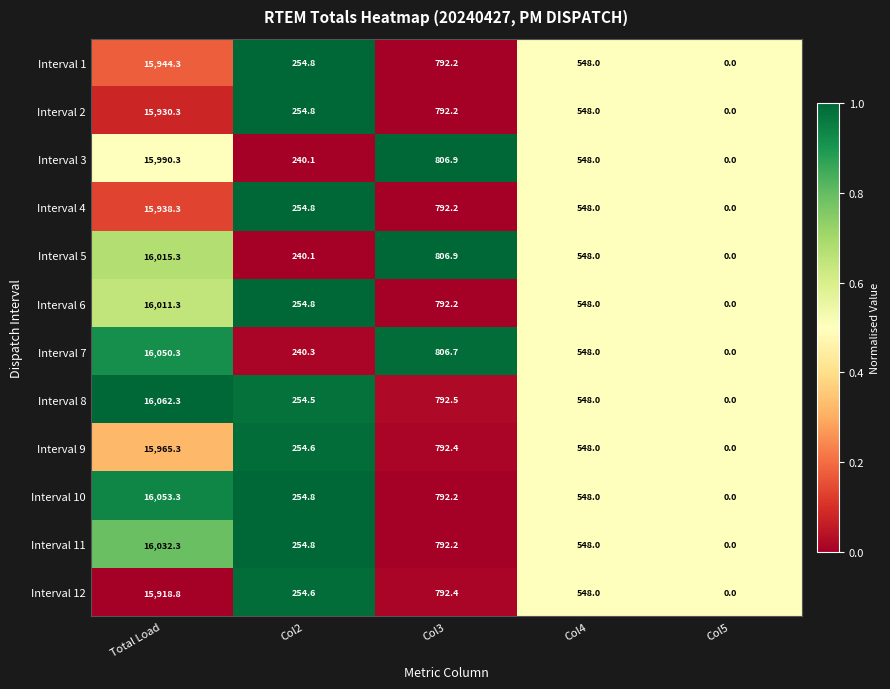

Where is Interval 2 nearest to the value 7965?

Col3